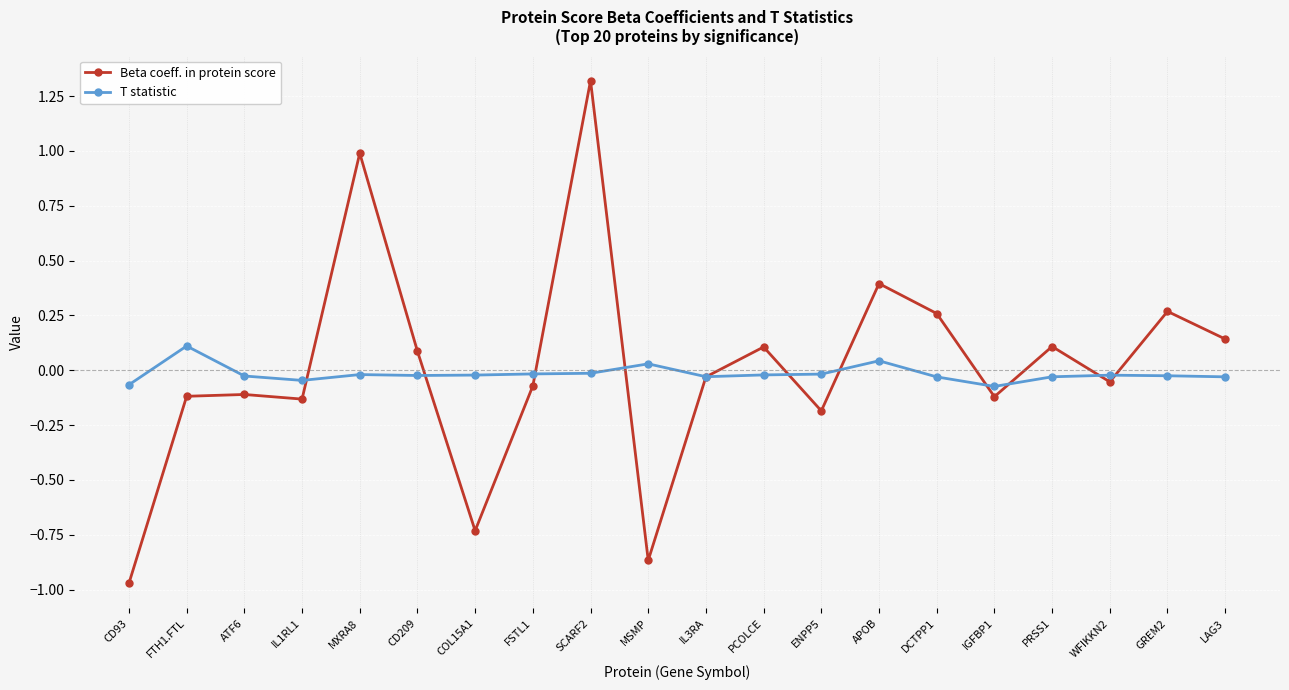

What is the greatest value displayed?

1.3